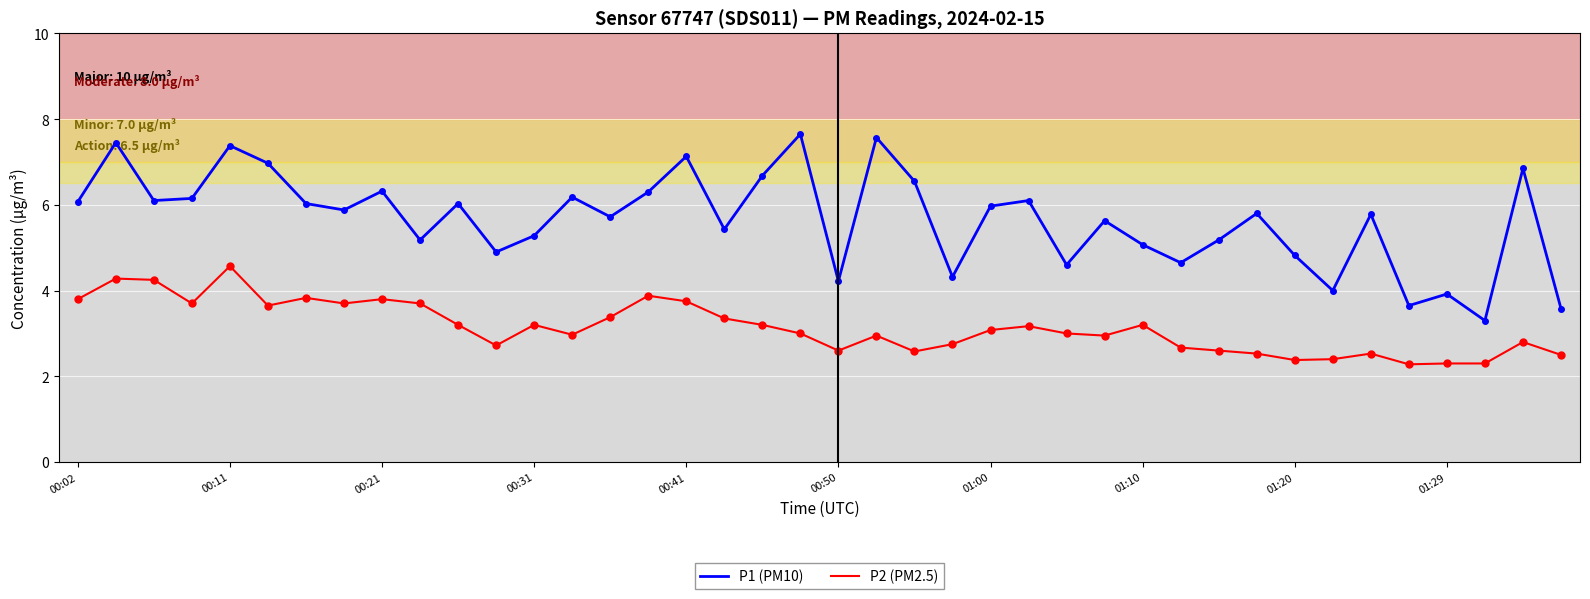

Rank the series by their average value, from lowest to highest.

P2 (PM2.5), P1 (PM10)